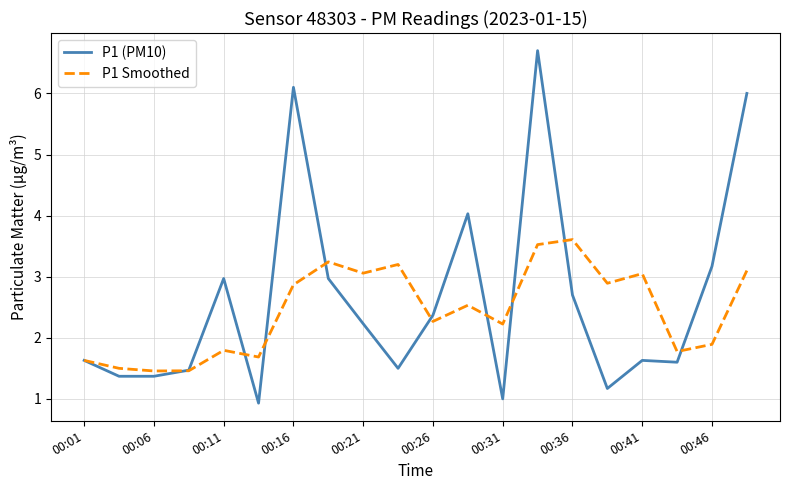

Rank the series by their maximum value, from highest to lowest.

P1 (PM10), P1 Smoothed